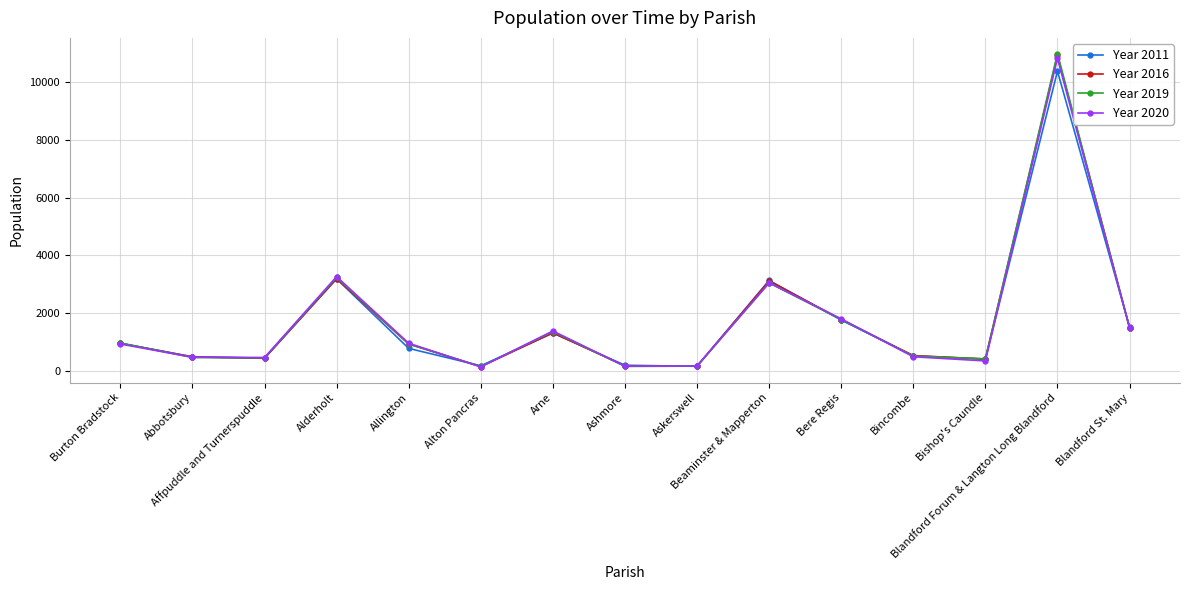

Is this an area chart (filled region under the line)?

No